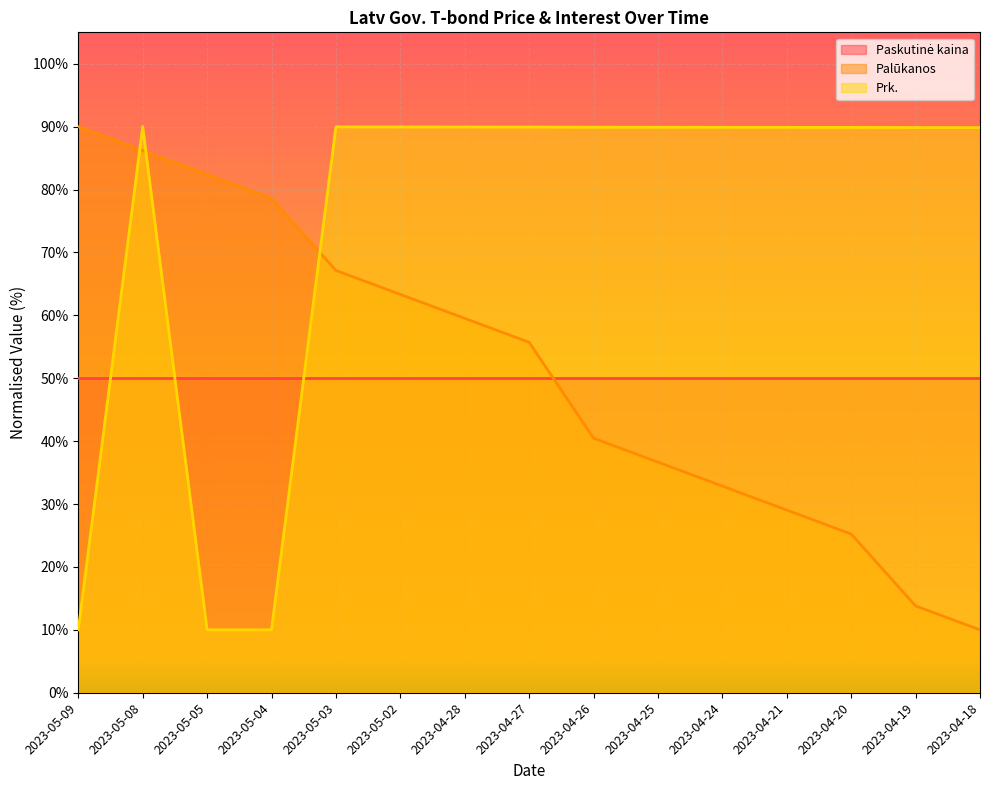

Is it true that Prk. equals 89.9 at 2023-04-20?

True